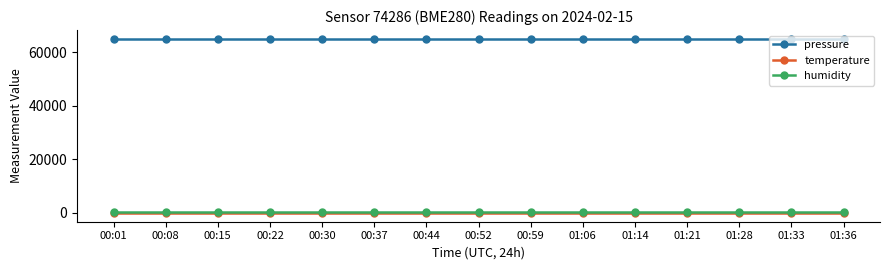

Does the chart display data point markers on the line(s)?

Yes